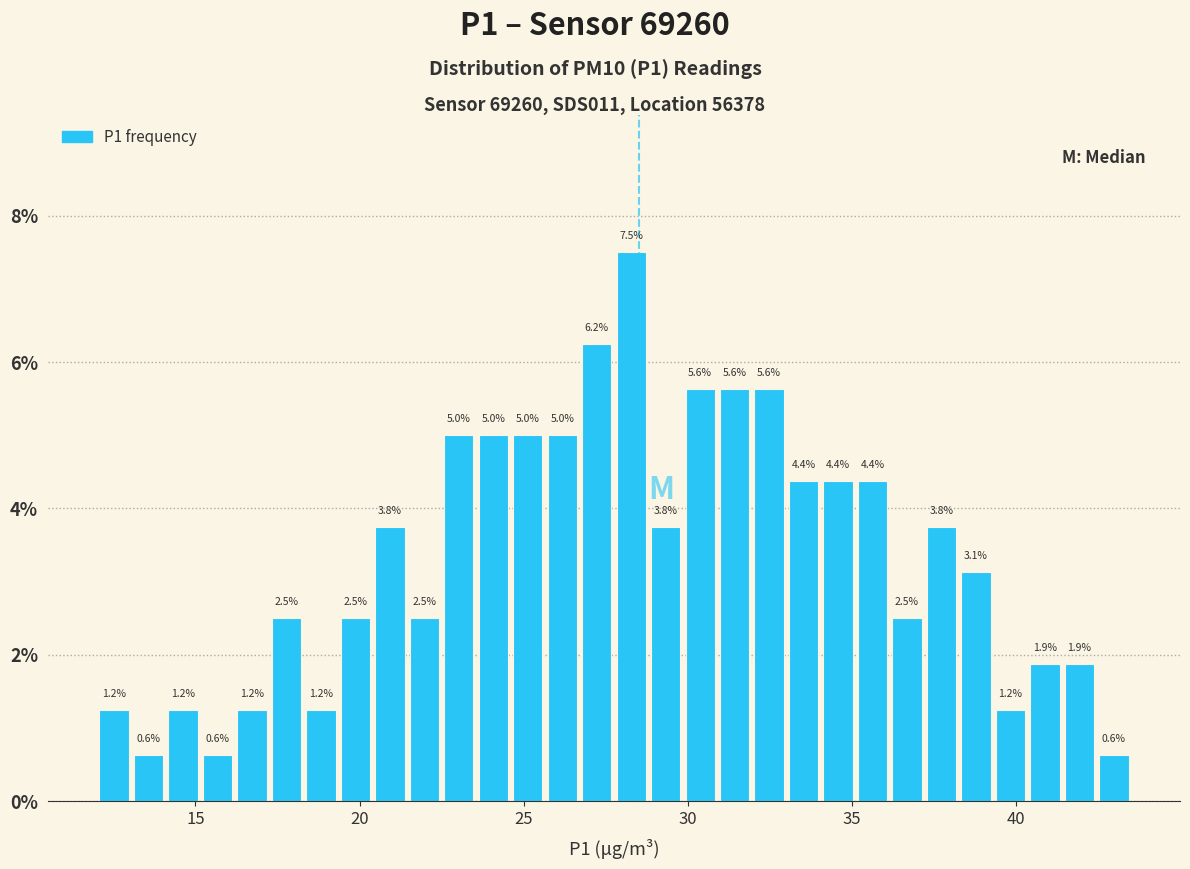

Around what value on the x-axis is the tallest bar? Give the approximate position of its centre, as read against the axis.

28.5